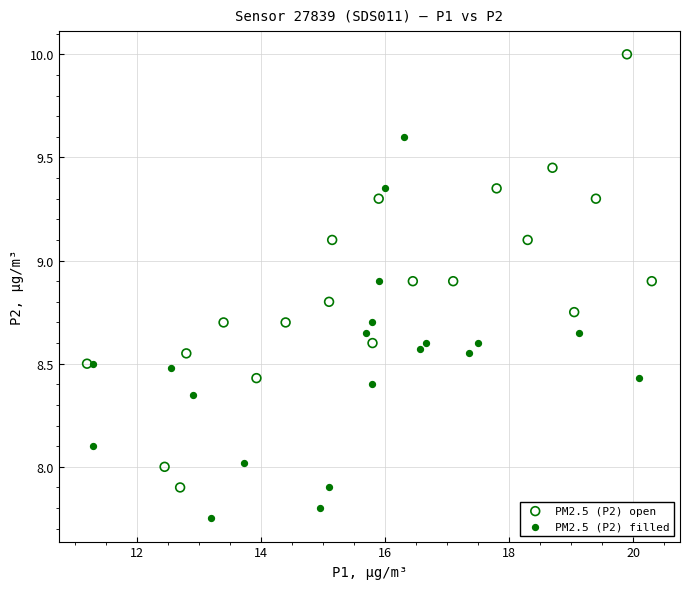

Which series has the largest Y range (max minus min)?

PM2.5 (P2) open